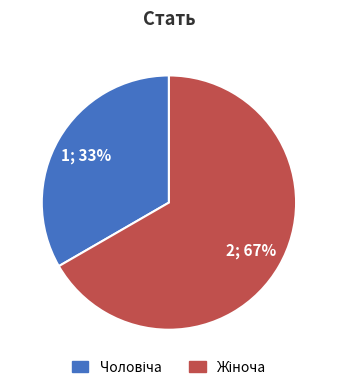

To the nearest percent, what is the average slice percentage?

50%